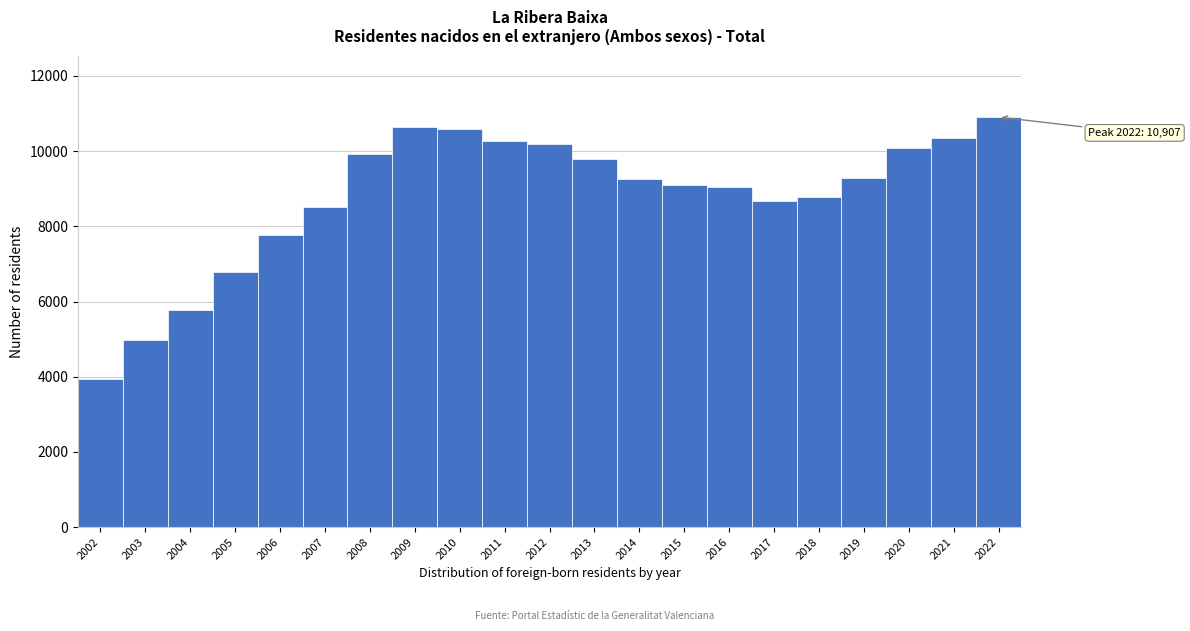

What is the sum of the values at 2007 and 2002?

12459